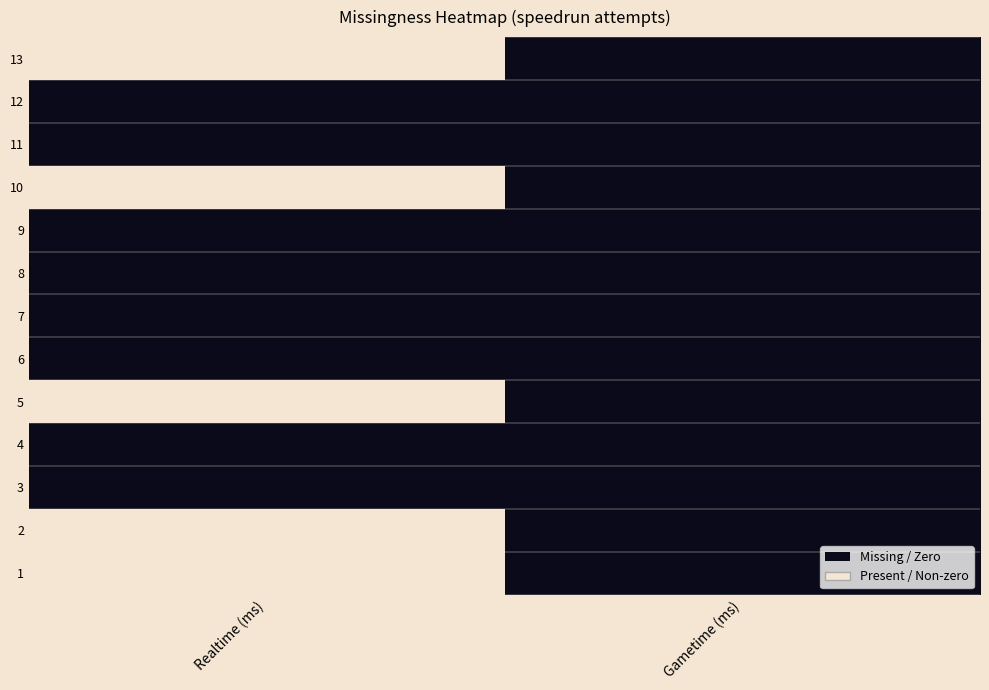

At how many categories does at least one series exceed 0?

1